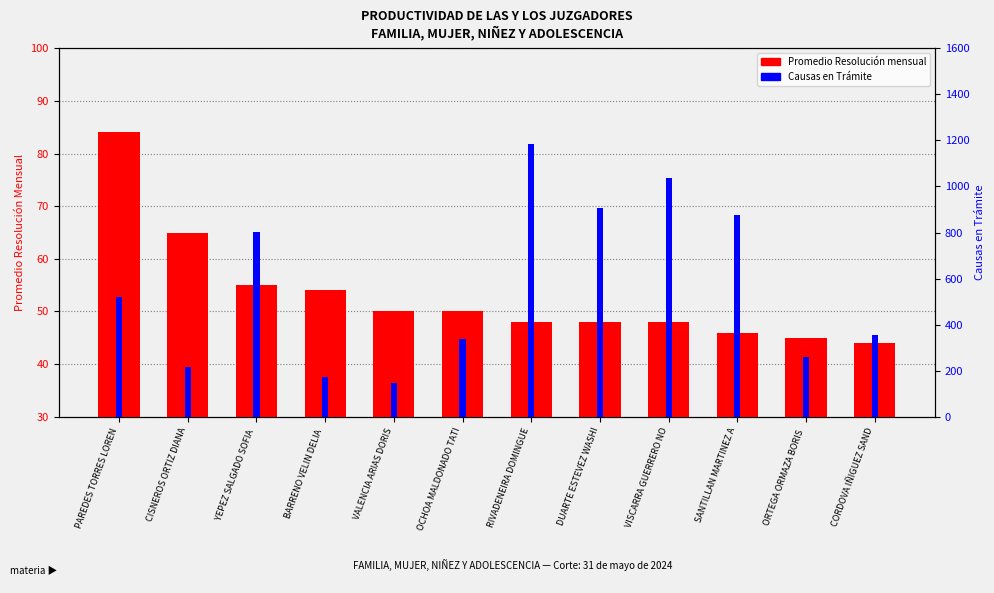

What position from the left is SANTILLAN MARTINEZ A?

10